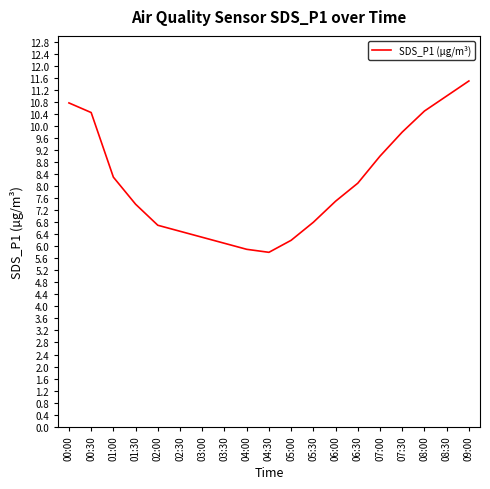

Which label corresponds to the largest value in the chart?

09:00